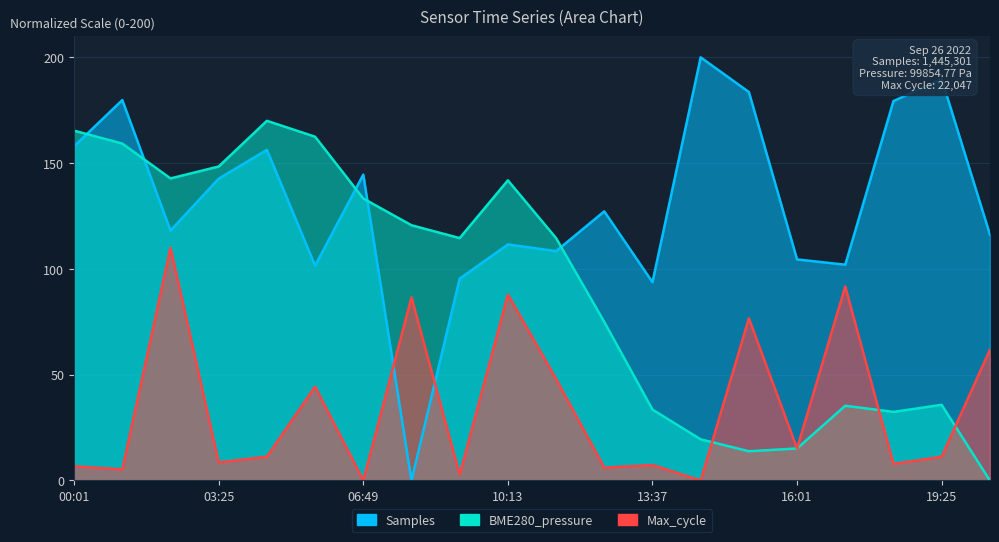

Rank the series by their average value, from lowest to highest.

Max_cycle, BME280_pressure, Samples